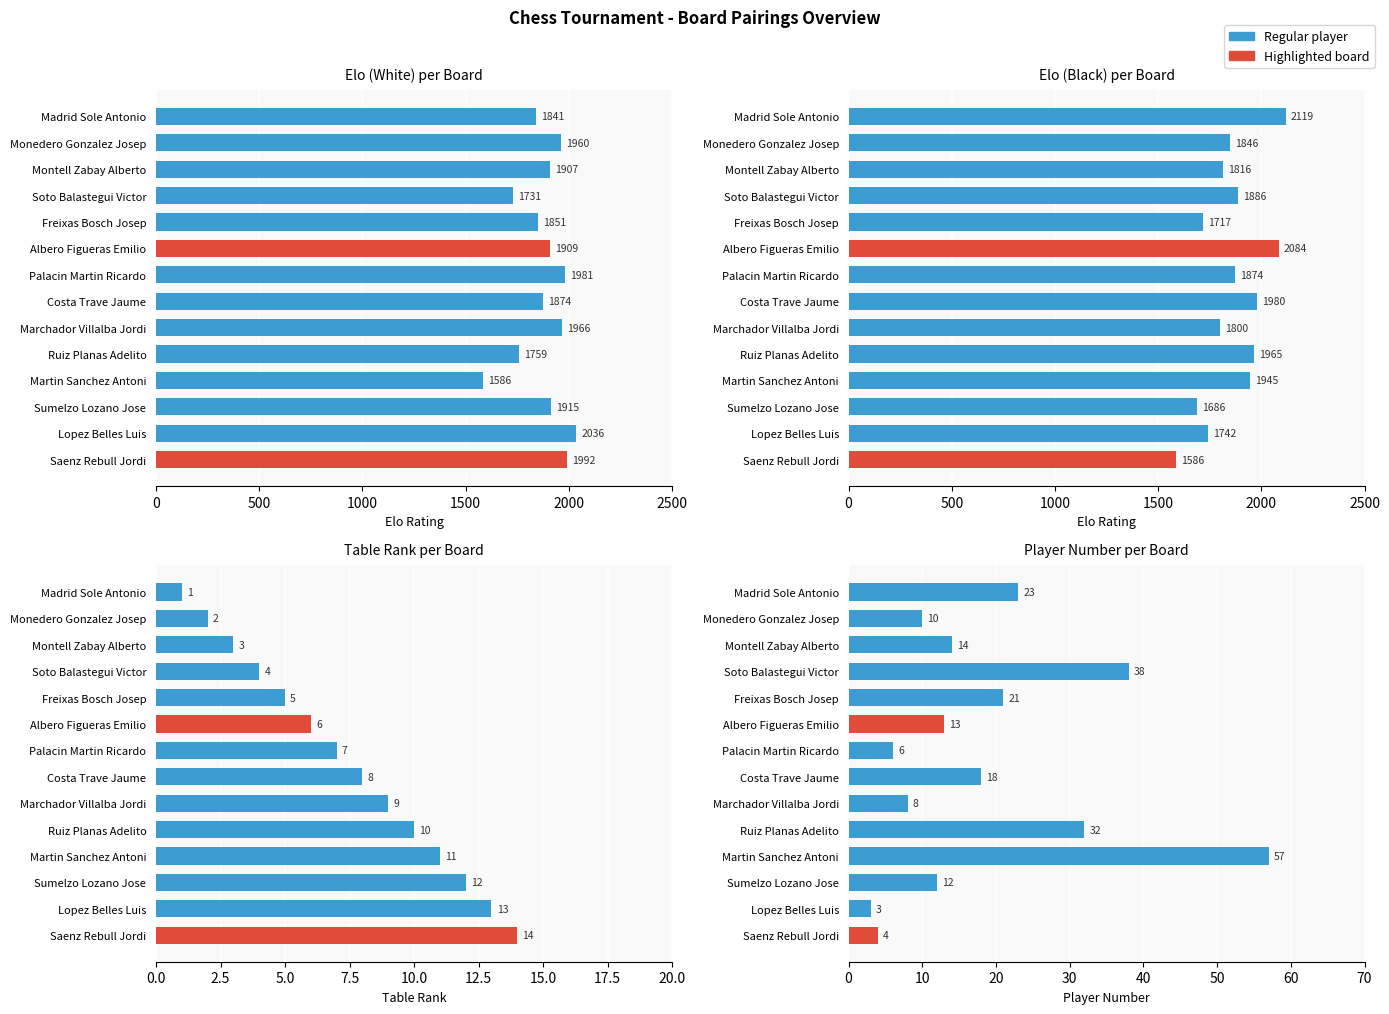

At how many categories does at least one series exceed 1390?

14